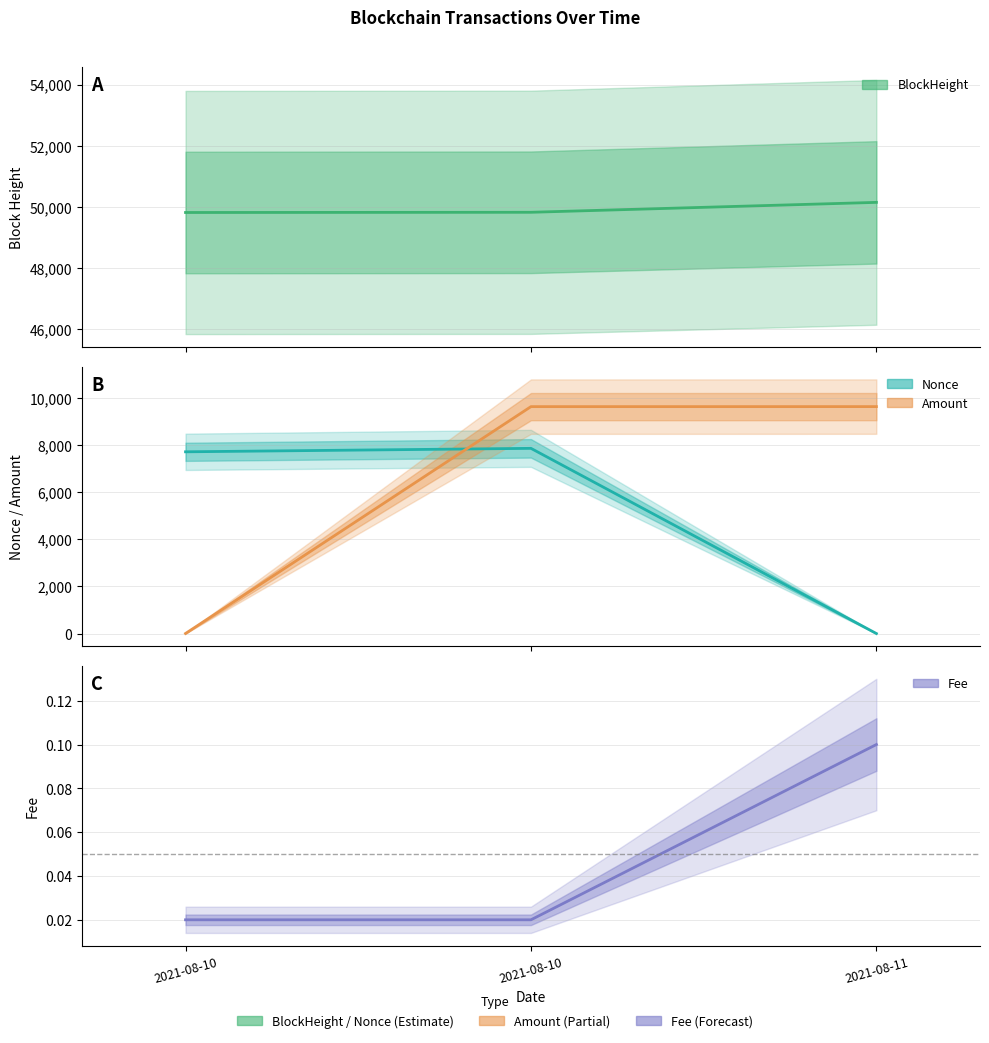

How many lines are shown in the chart?

4